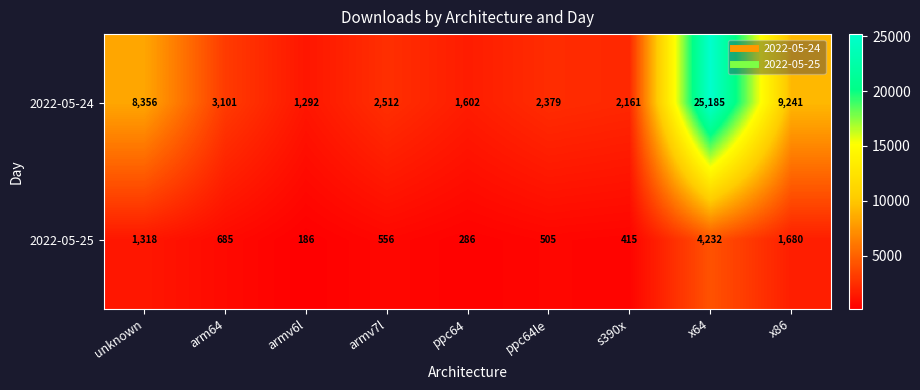

Between ppc64 and x86, which series saw the biggest shift?

2022-05-24